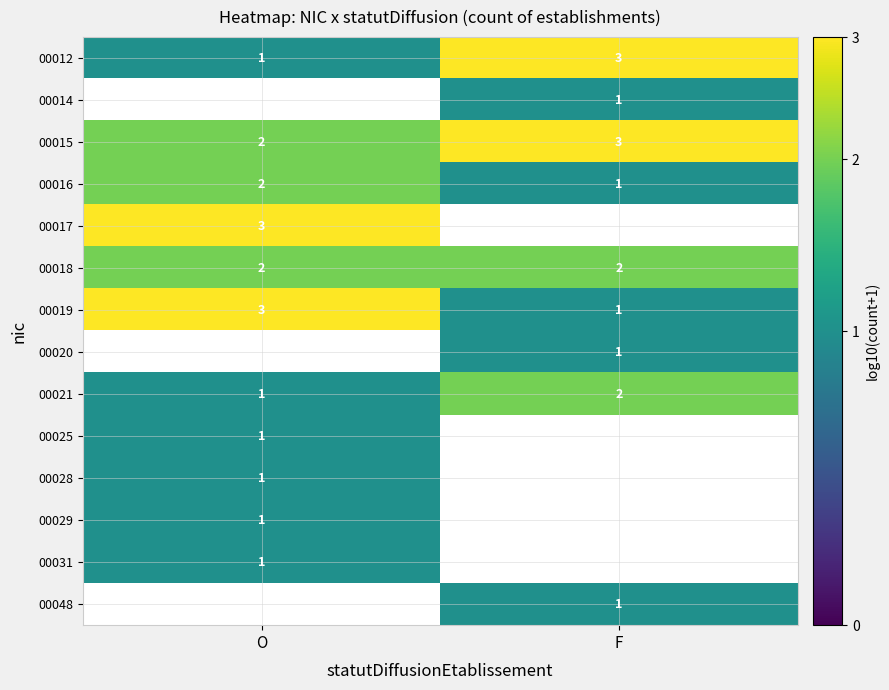

Is the value of 00021 at F greater than the value of 00019 at F?

Yes